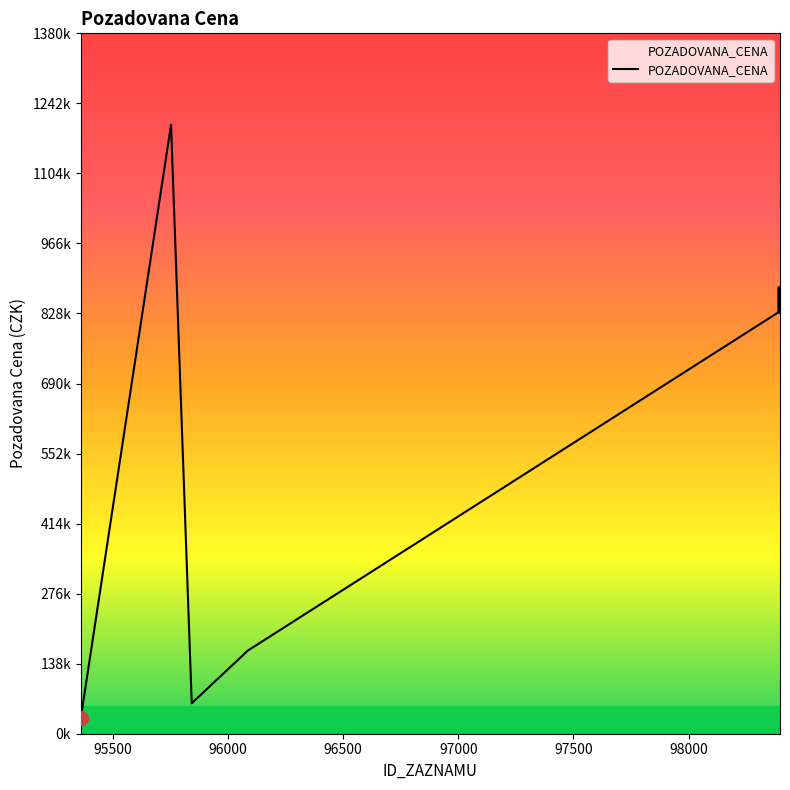

Is this an area chart (filled region under the line)?

No